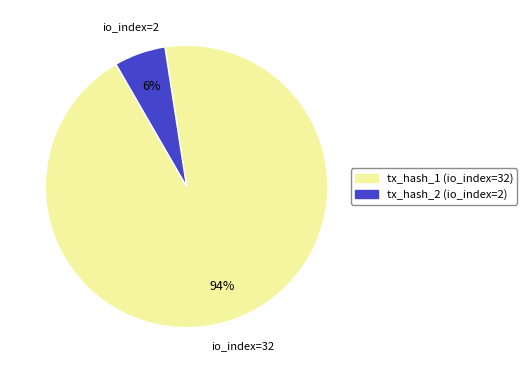

The tx_hash_1 (io_index=32) slice represents 94% of the pie. True or false?

True